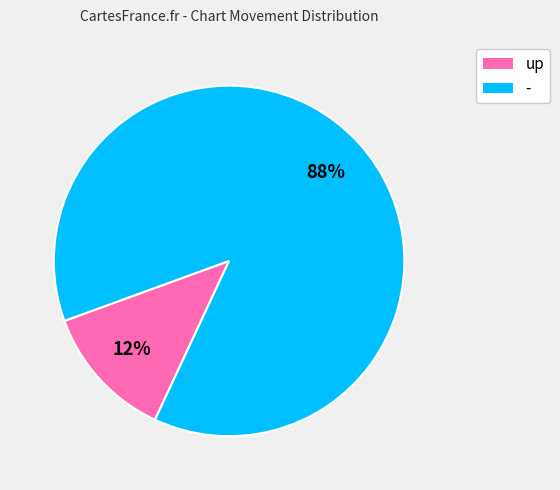

True or false: up accounts for 12% of the total.

True